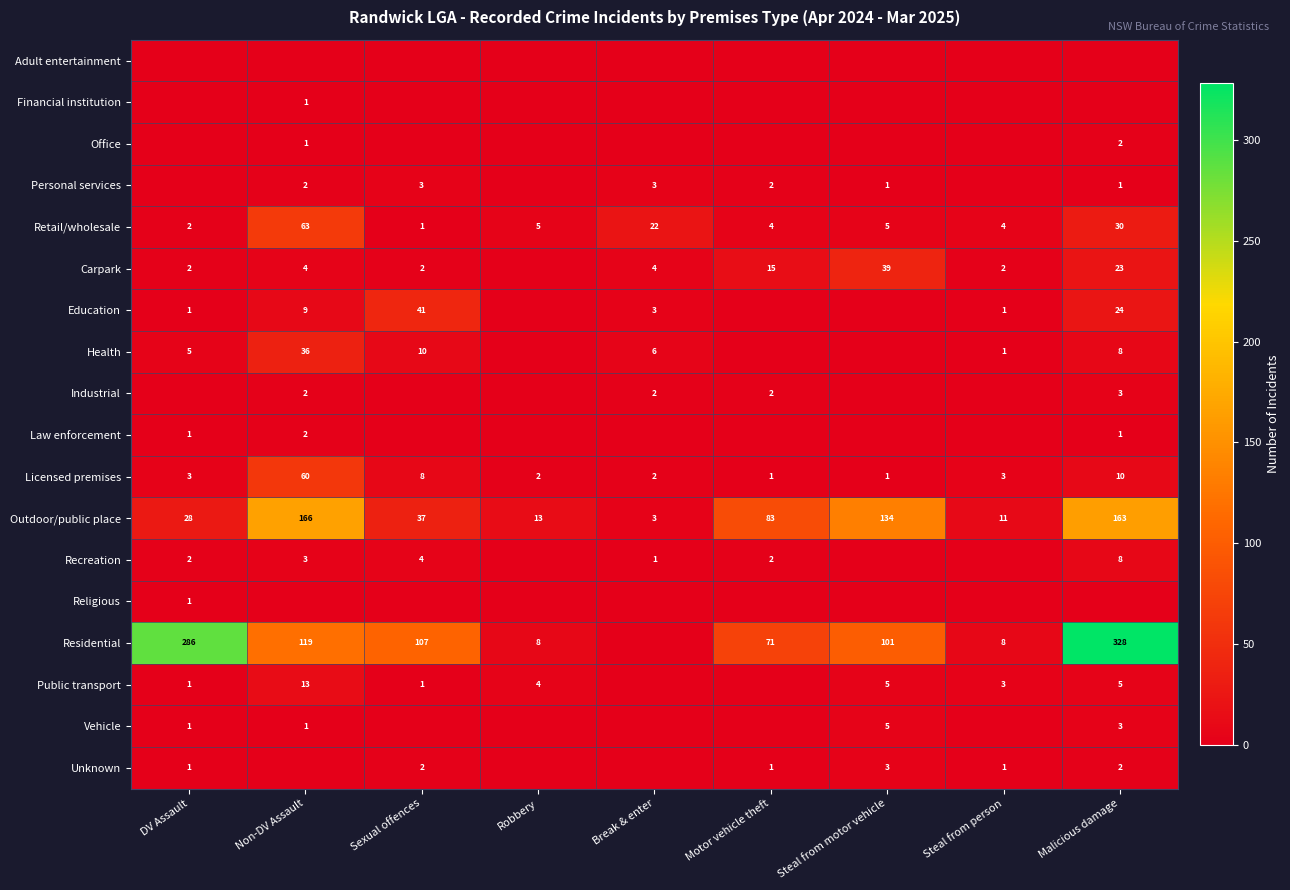

At which label does Outdoor/public place reach its peak?

Non-DV Assault